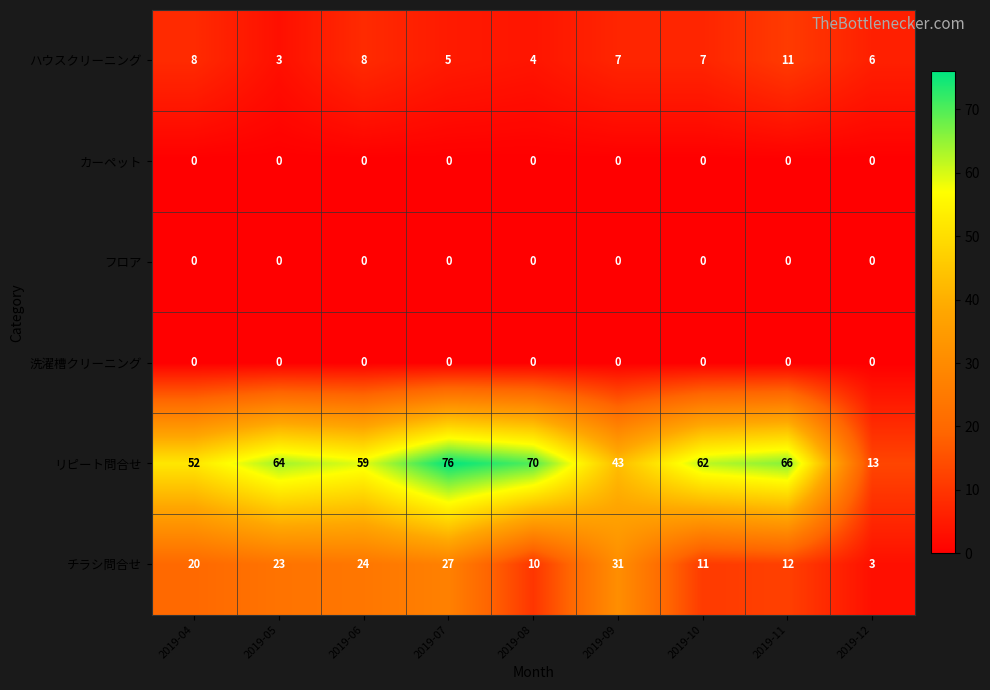

What is the sum of the チラシ問合せ values at 2019-07 and 2019-12?

30